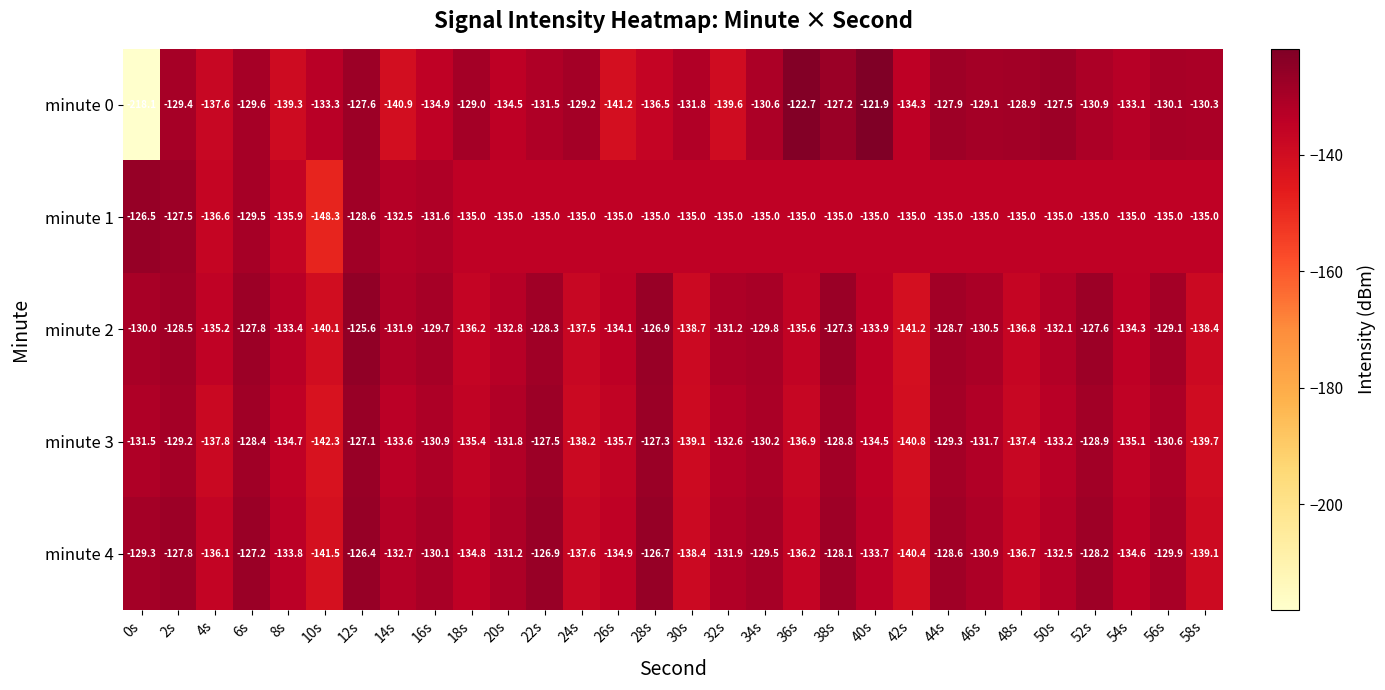

How many data points does each series have?

30